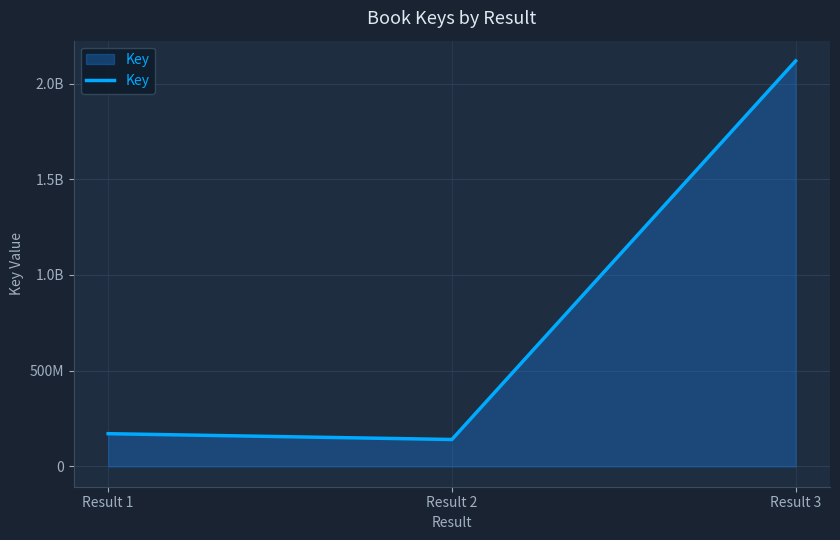

Does the chart display data point markers on the line(s)?

No